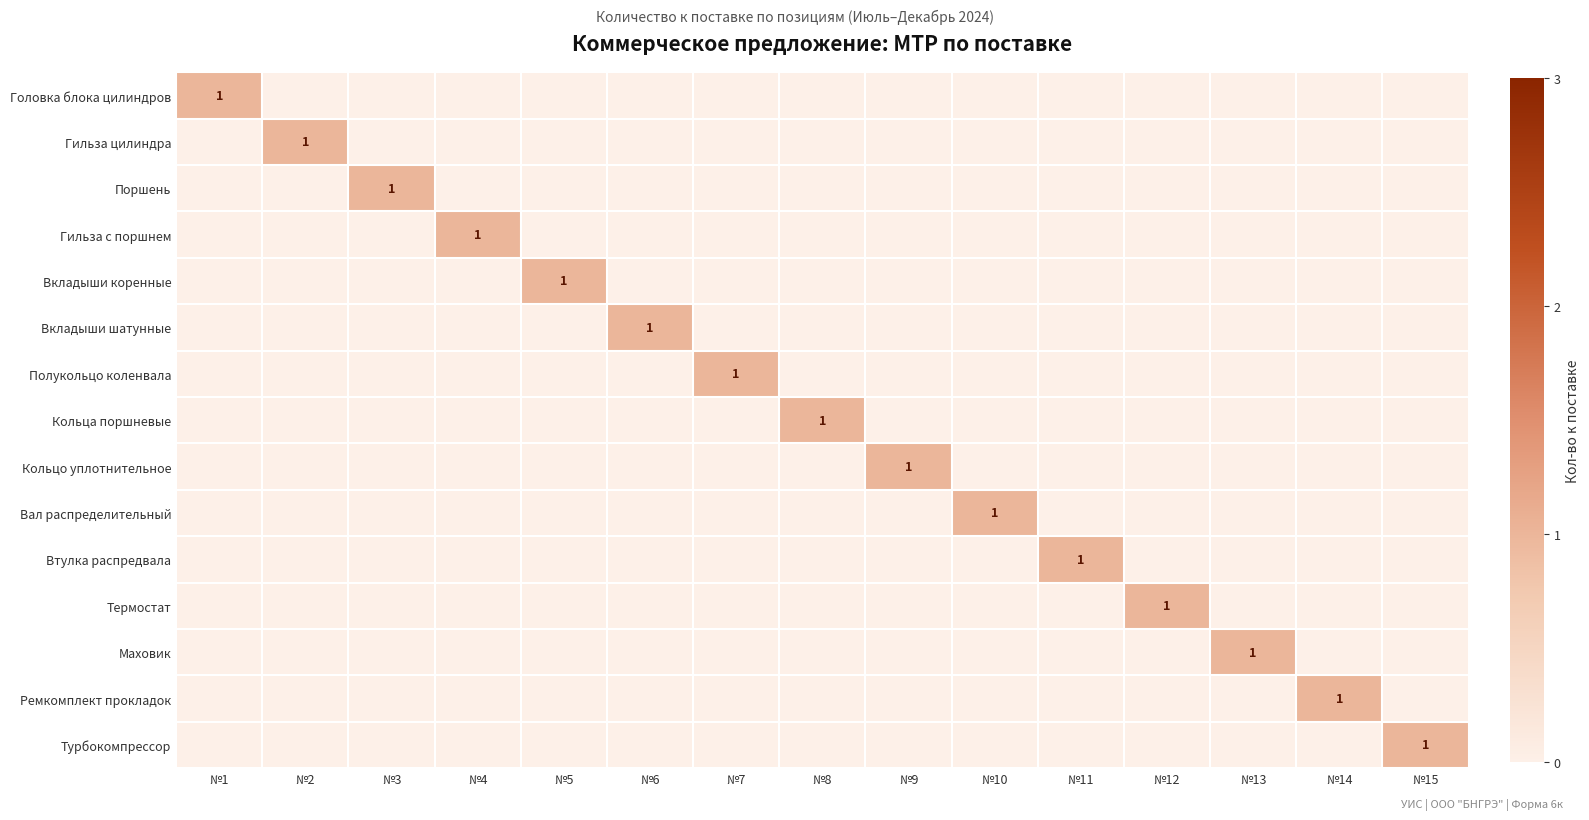

The value of Вал распределительный at №10 is 1. True or false?

True